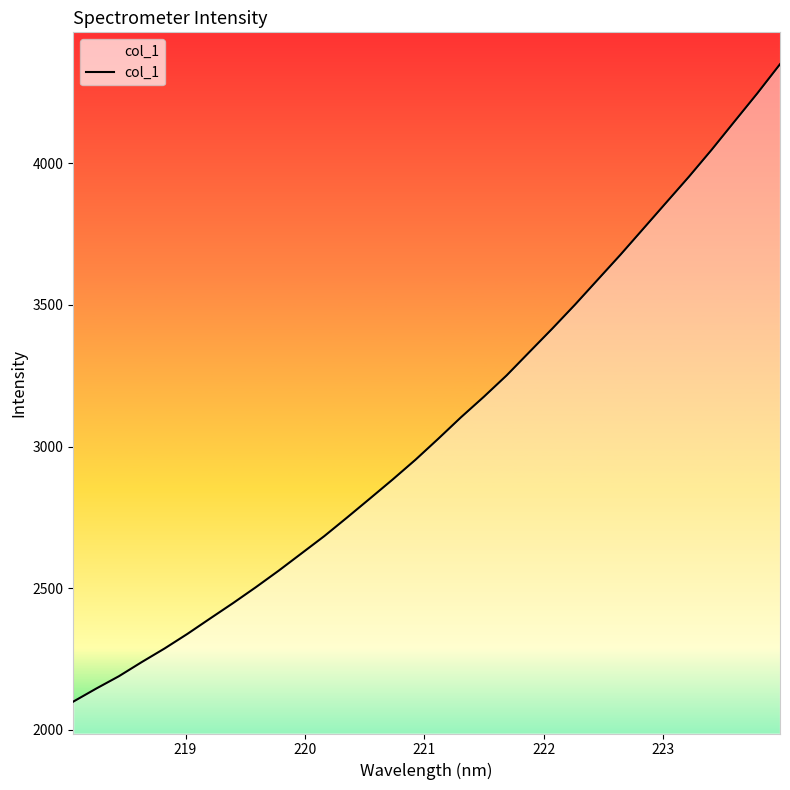

What is the greatest value displayed?

4349.4